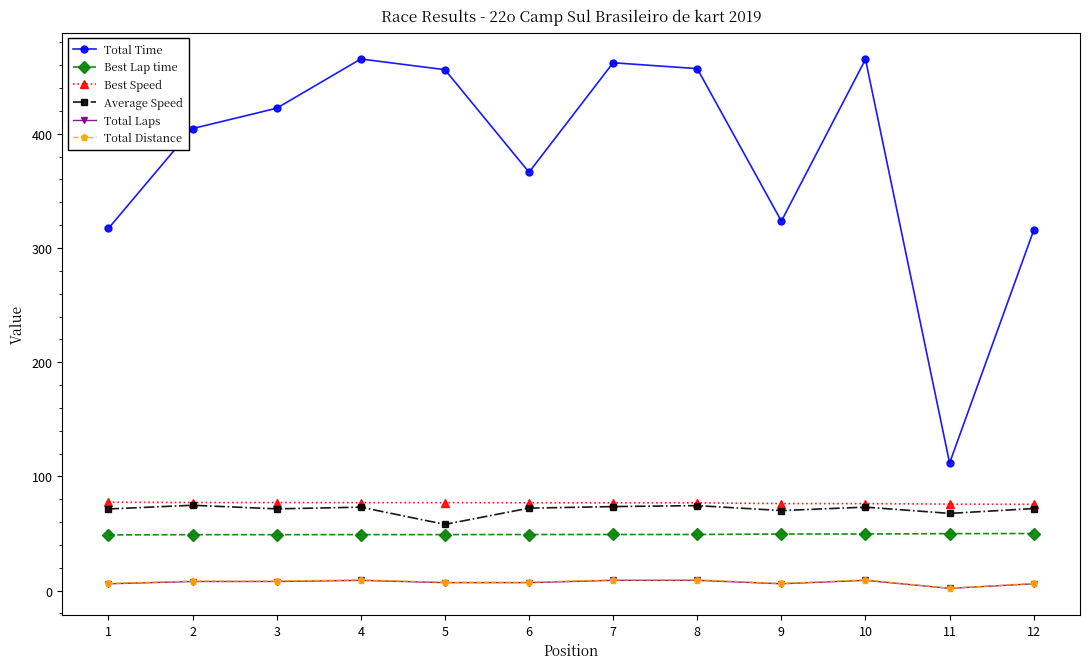

The value of Average Speed at 9 is 70.1. True or false?

True